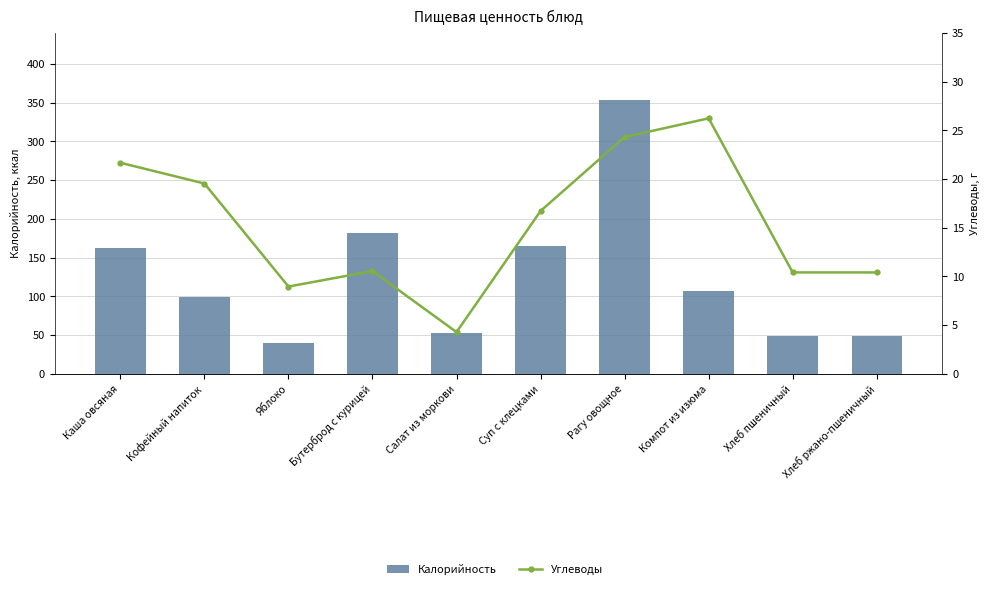

How many groups of bars are there?

10